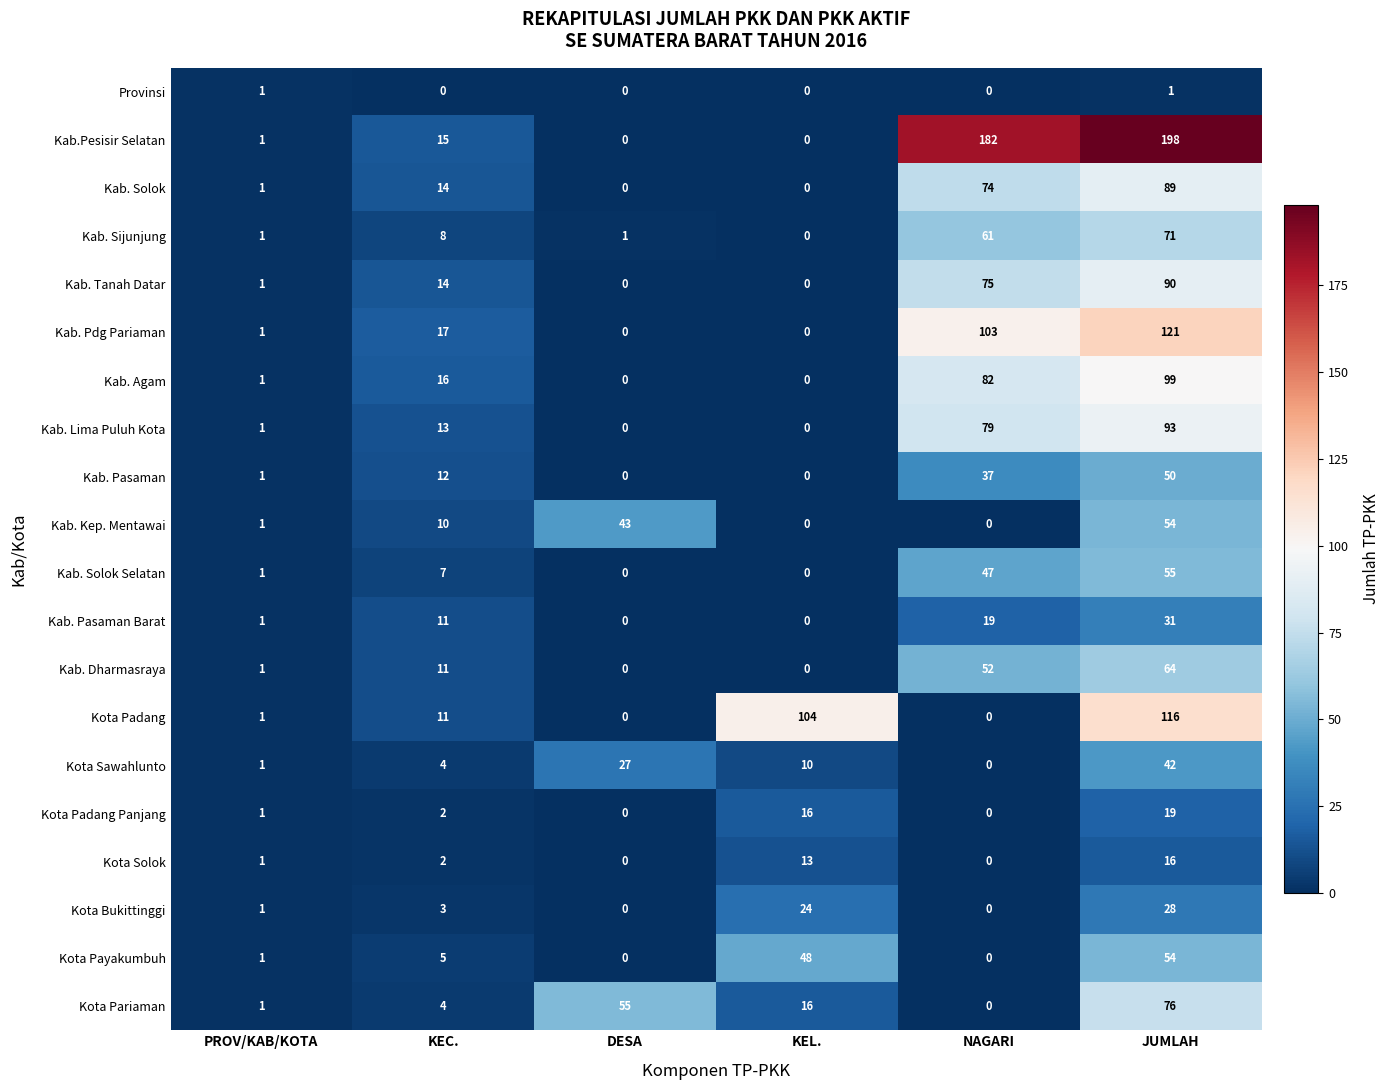

Which category has the highest value in the Kab. Pdg Pariaman series?

JUMLAH